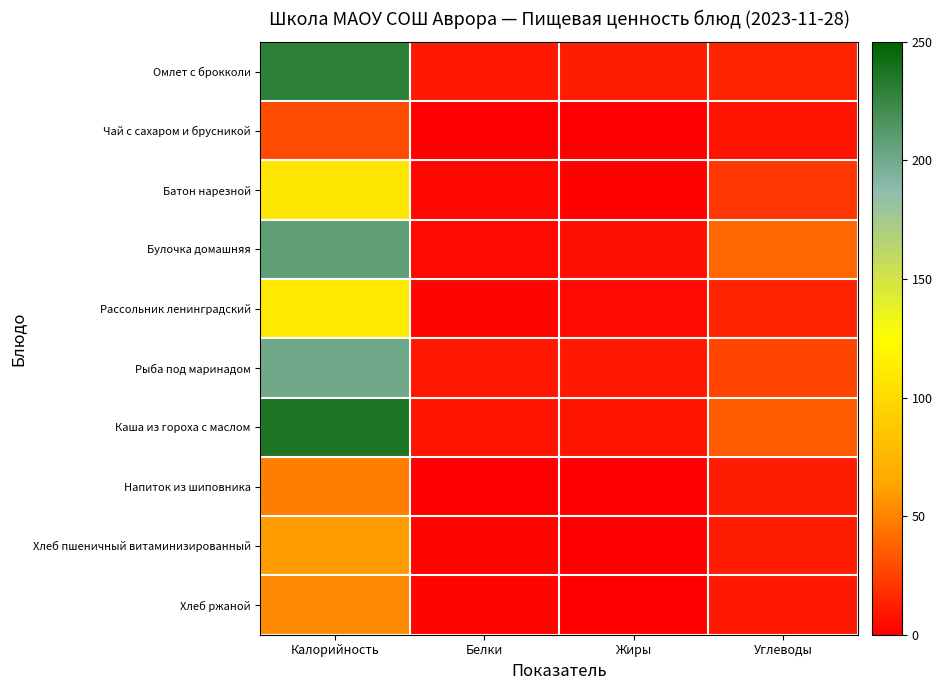

Reading right to left, what are all the values shown in this chart?

Омлет с брокколи: Углеводы=14.5	Жиры=11.3	Белки=10.4	Калорийность=230.3
Чай с сахаром и брусникой: Углеводы=7.2	Жиры=0.1	Белки=0.2	Калорийность=29.1
Батон нарезной: Углеводы=20.8	Жиры=1.0	Белки=3.0	Калорийность=108.0
Булочка домашняя: Углеводы=39.7	Жиры=5.9	Белки=4.7	Калорийность=207.8
Рассольник ленинградский: Углеводы=14.1	Жиры=4.8	Белки=2.3	Калорийность=109.4
Рыба под маринадом: Углеводы=27.1	Жиры=10.7	Белки=9.5	Калорийность=200.7
Каша из гороха с маслом: Углеводы=35.9	Жиры=8.7	Белки=7.9	Калорийность=236.5
Напиток из шиповника: Углеводы=11.5	Жиры=0.1	Белки=0.3	Калорийность=48.3
Хлеб пшеничный витаминизированный: Углеводы=11.4	Жиры=0.3	Белки=2.0	Калорийность=59.7
Хлеб ржаной: Углеводы=10.0	Жиры=0.4	Белки=2.0	Калорийность=52.2